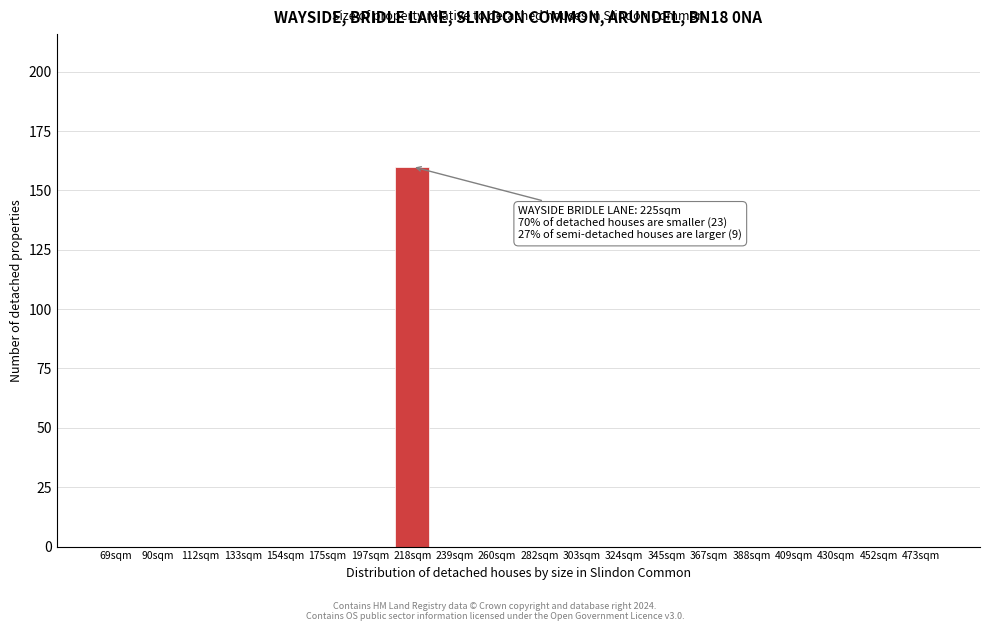

Reading left to right, transcribe all the data shown in this chart.

69sqm=0	90sqm=0	112sqm=0	133sqm=0	154sqm=0	175sqm=0	197sqm=0	218sqm=160	239sqm=0	260sqm=0	282sqm=0	303sqm=0	324sqm=0	345sqm=0	367sqm=0	388sqm=0	409sqm=0	430sqm=0	452sqm=0	473sqm=0